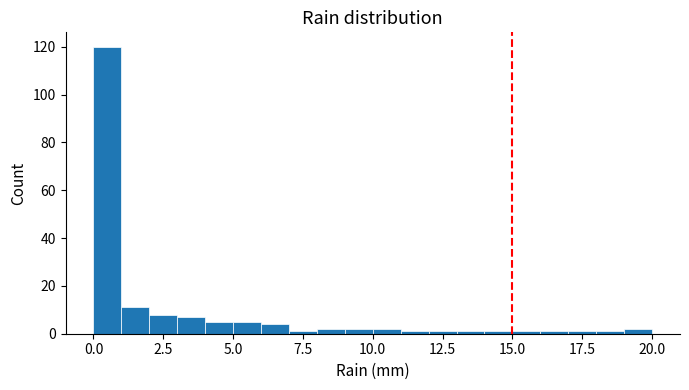

Read against the x-axis, roughly where is the centre of the tallest bar?

0.5